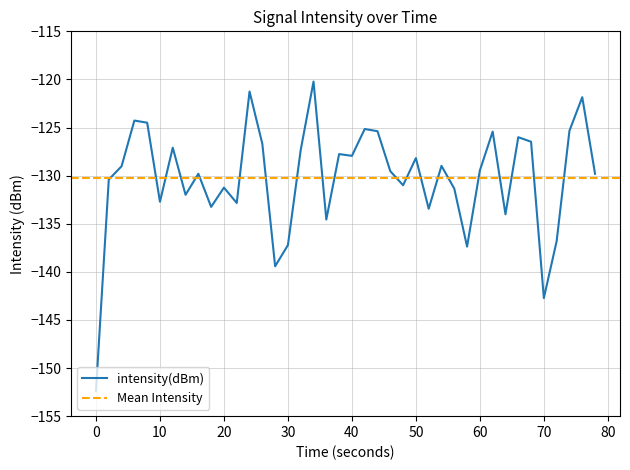

Does the chart display data point markers on the line(s)?

No